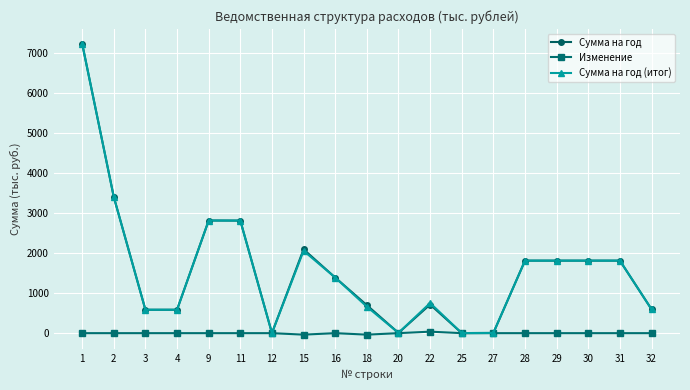

What is the greatest value displayed?

7228.3